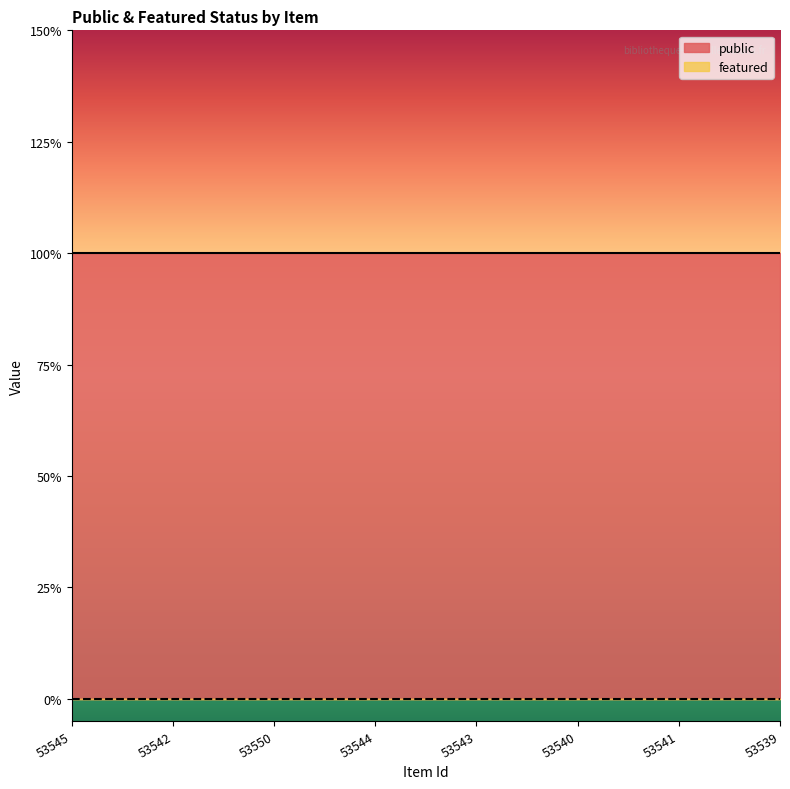

How many series are shown in this chart?

2